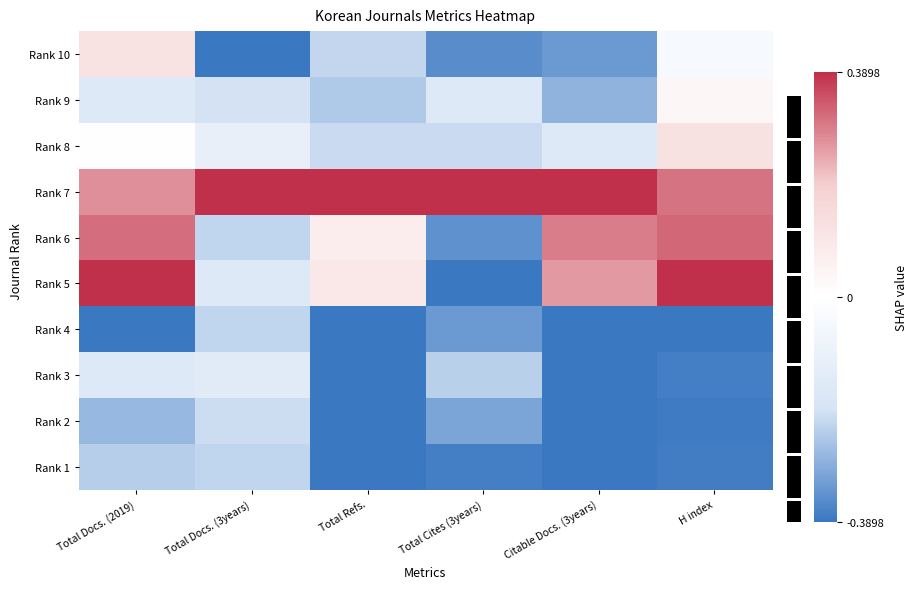

What is the average value of the Rank 2 series?

-0.3